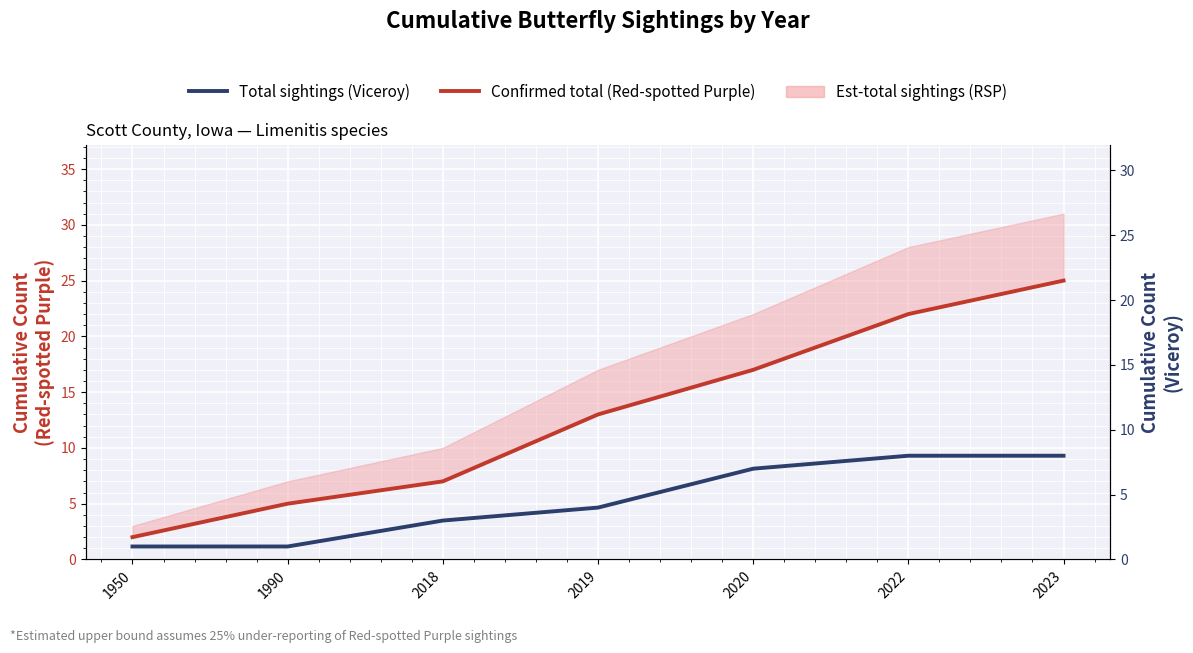

How many values in the Confirmed total (Red-spotted Purple) series exceed 13?

3